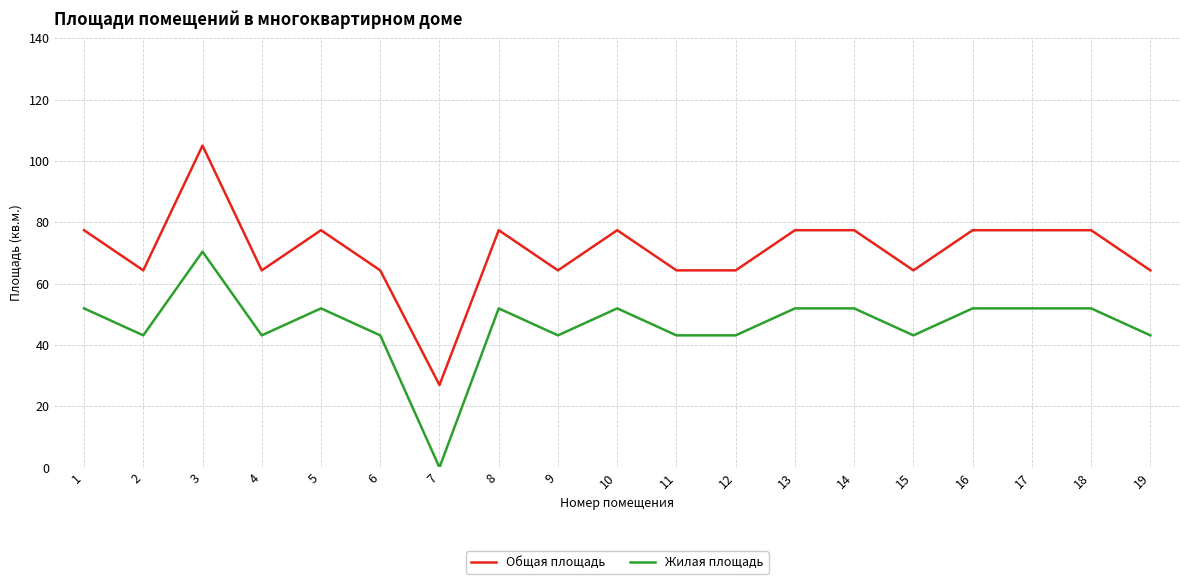

What is the approximate value of Общая площадь at 19?

64.3